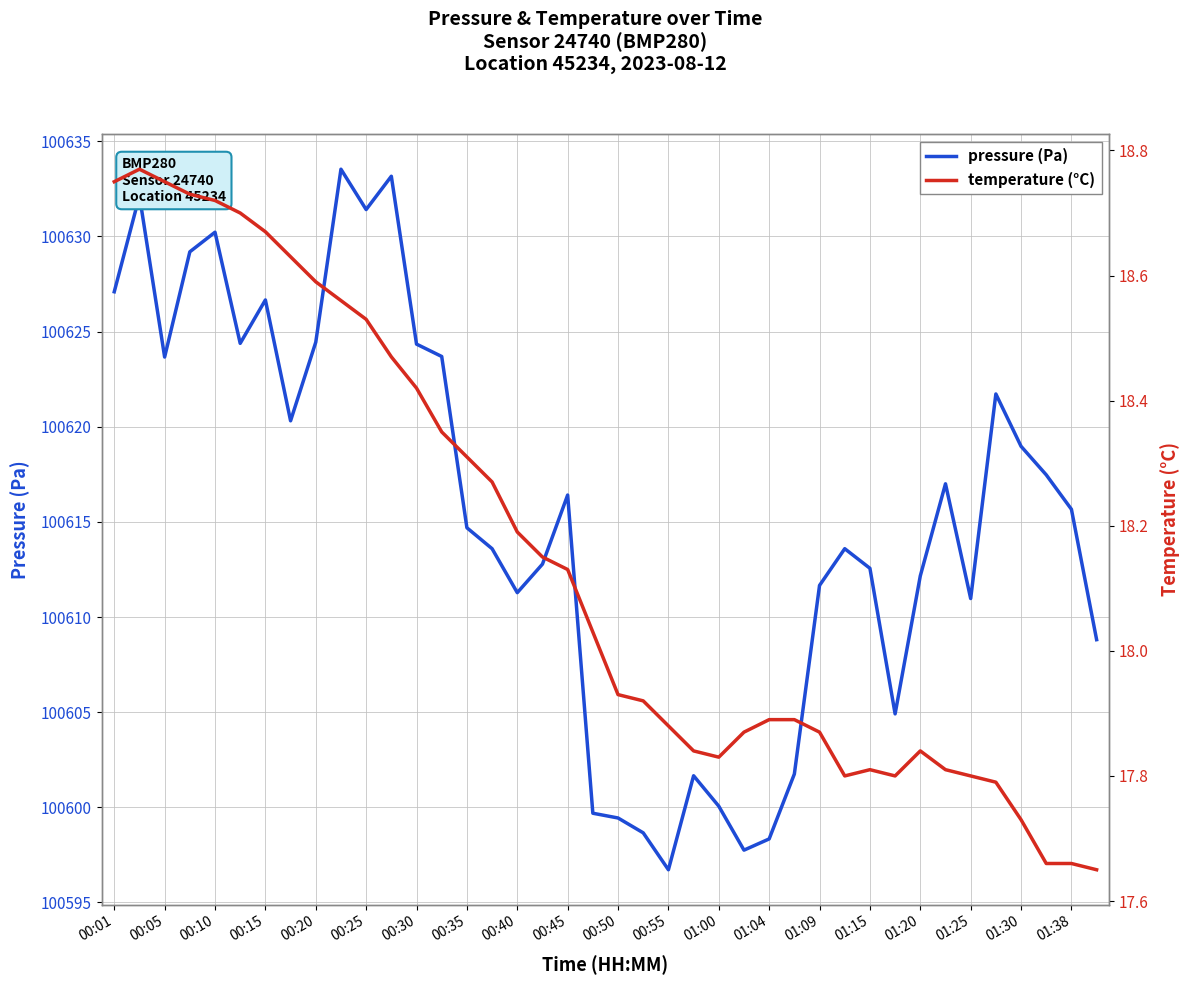

What position from the left is 00:55?

12